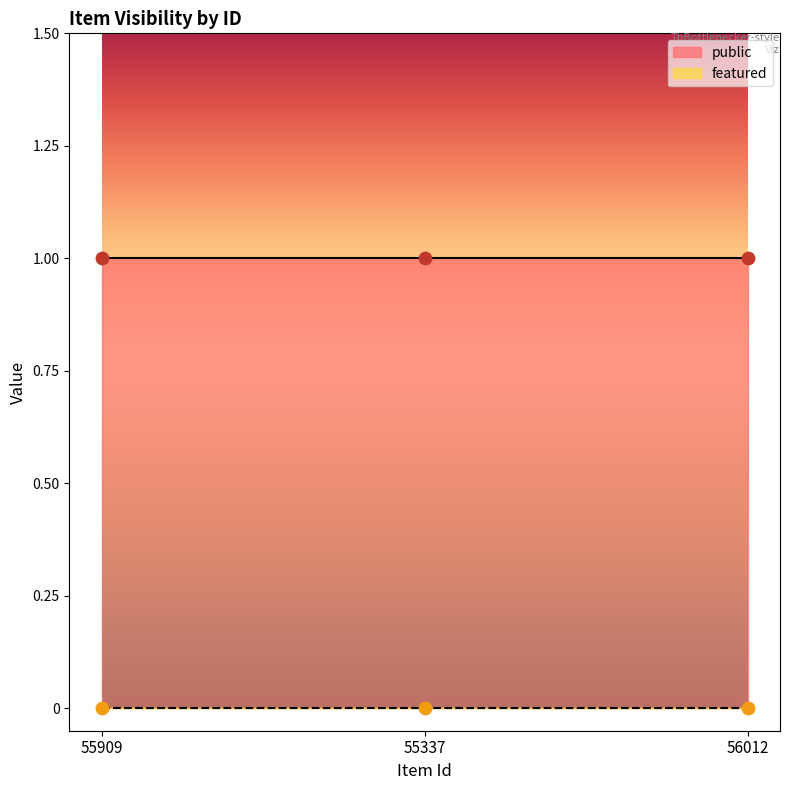

At how many categories does at least one series exceed 0?

3